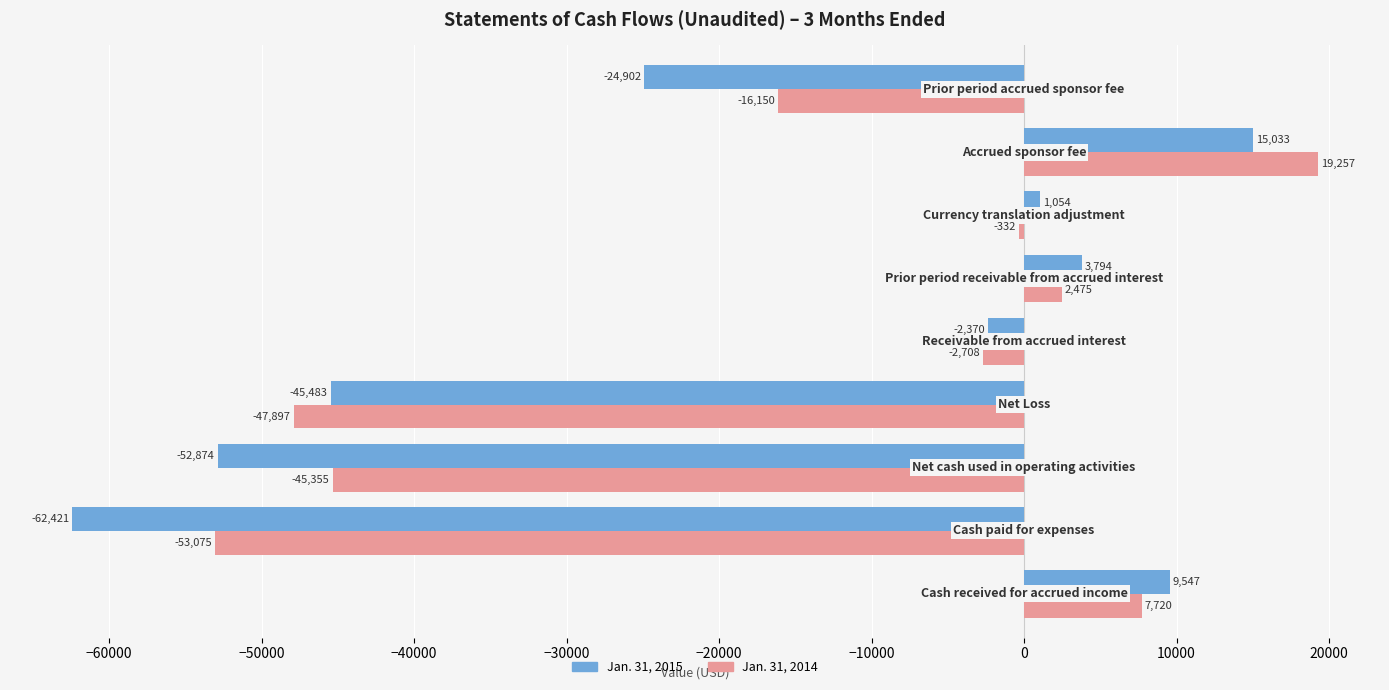

How many data points in Jan. 31, 2014 are less than -2708?

4